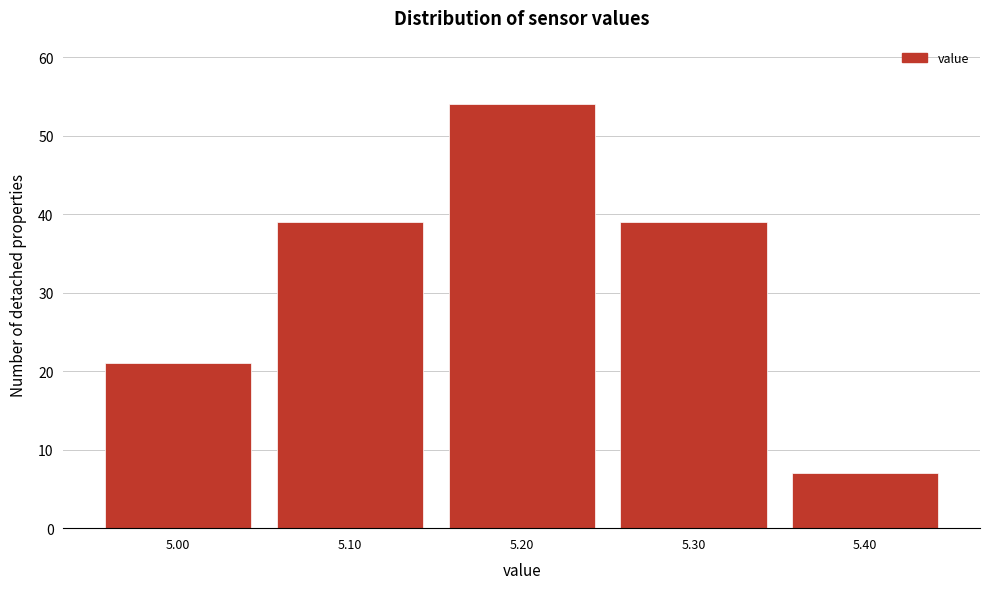

Reading left to right, list every bar in this chart as the range it spans on the x-axis followed by its height. The values are not printed on the chart, so give them approximately, as read against the axis.

4.95 to 5.05: 21
5.05 to 5.15: 39
5.15 to 5.25: 54
5.25 to 5.35: 39
5.35 to 5.45: 7